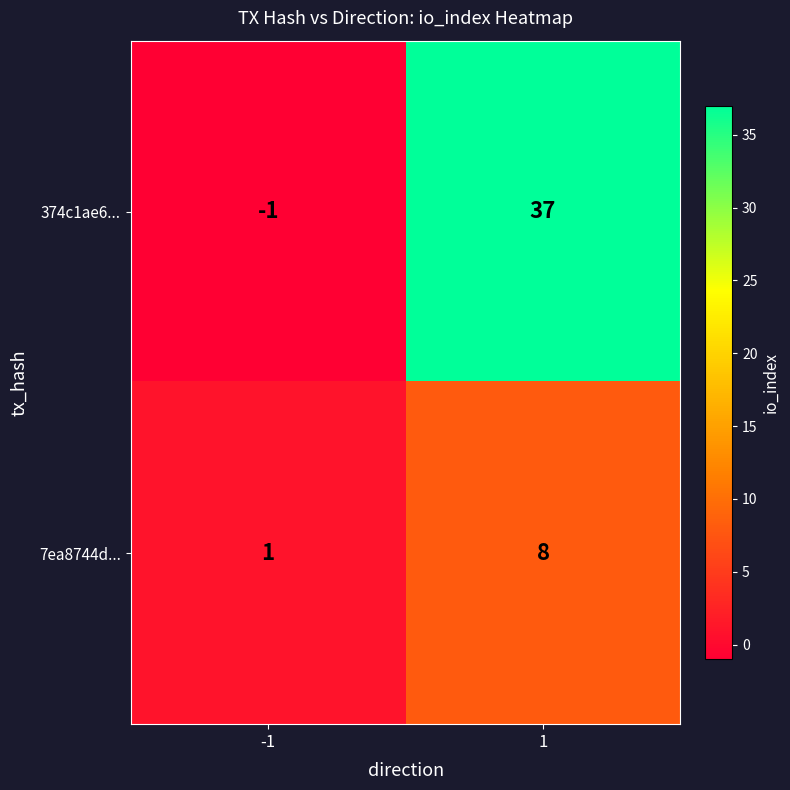

Reading left to right, what are all the values shown in this chart?

374c1ae6...: -1	37
7ea8744d...: 1	8